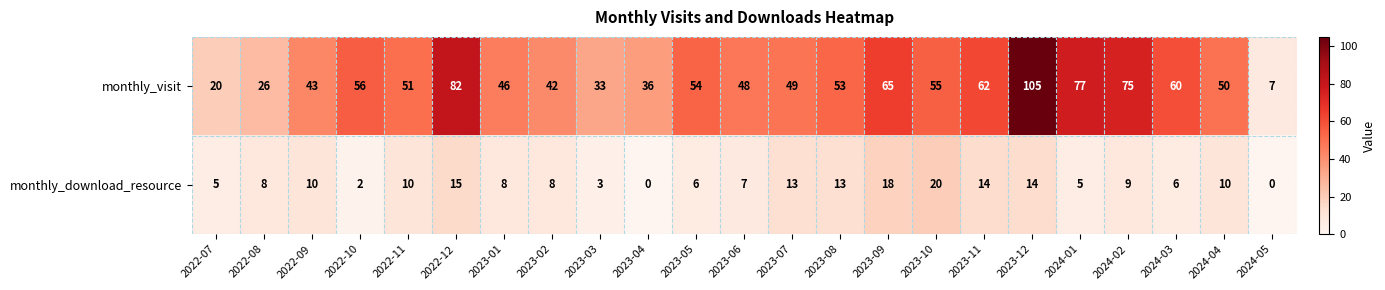

Which series has the largest total across all categories?

monthly_visit